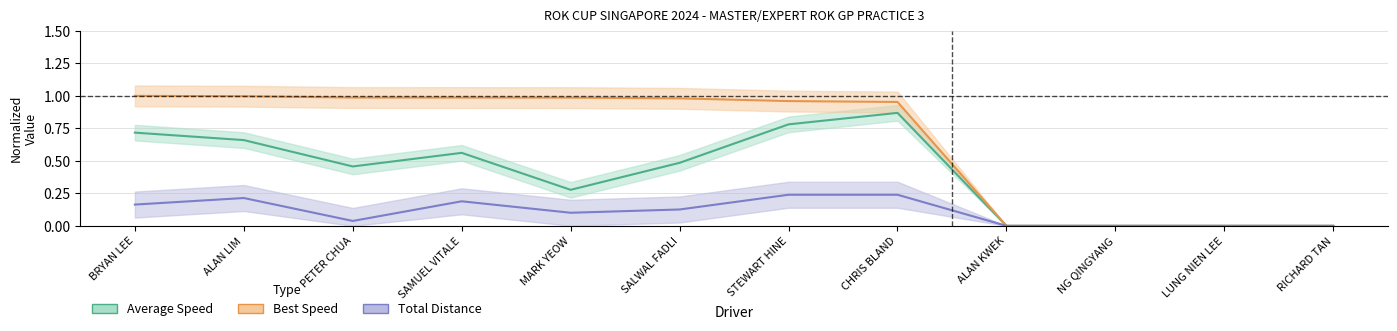

What is the difference between the maximum and minimum values in the Average Speed series?

0.9